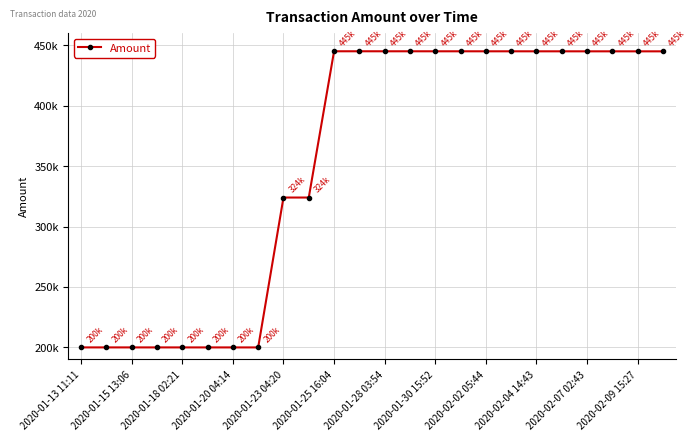

Does the chart have visible grid lines?

Yes